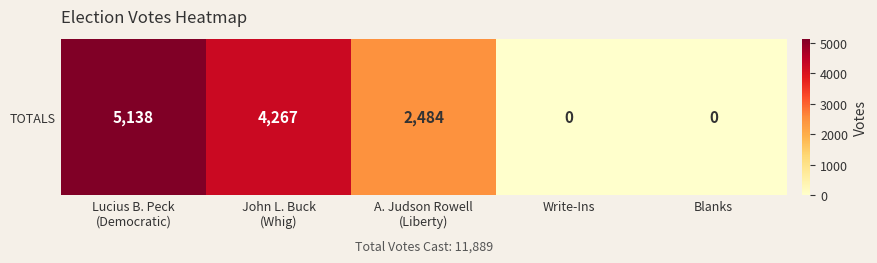

What is the maximum value shown in the chart?

5138